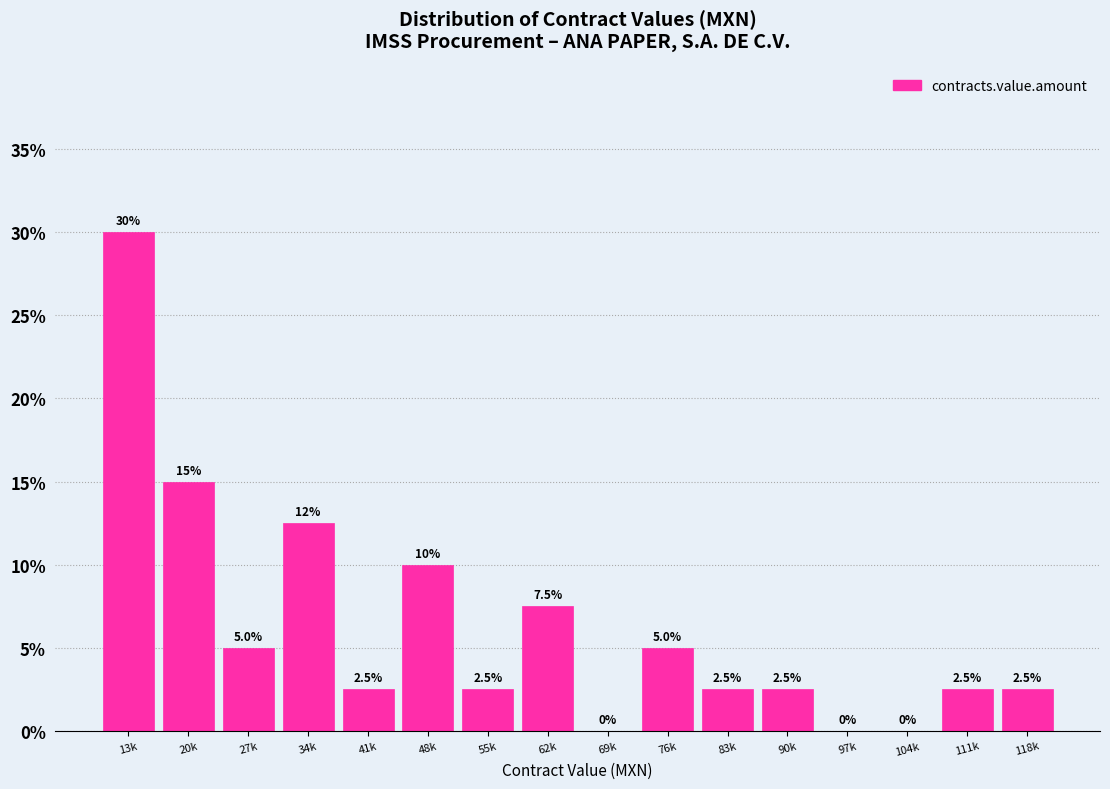

Reading right to left, list all the values displayed in this chart.

118k=2.5	111k=2.5	104k=0.0	97k=0.0	90k=2.5	83k=2.5	76k=5.0	69k=0.0	62k=7.5	55k=2.5	48k=10.0	41k=2.5	34k=12.5	27k=5.0	20k=15.0	13k=30.0